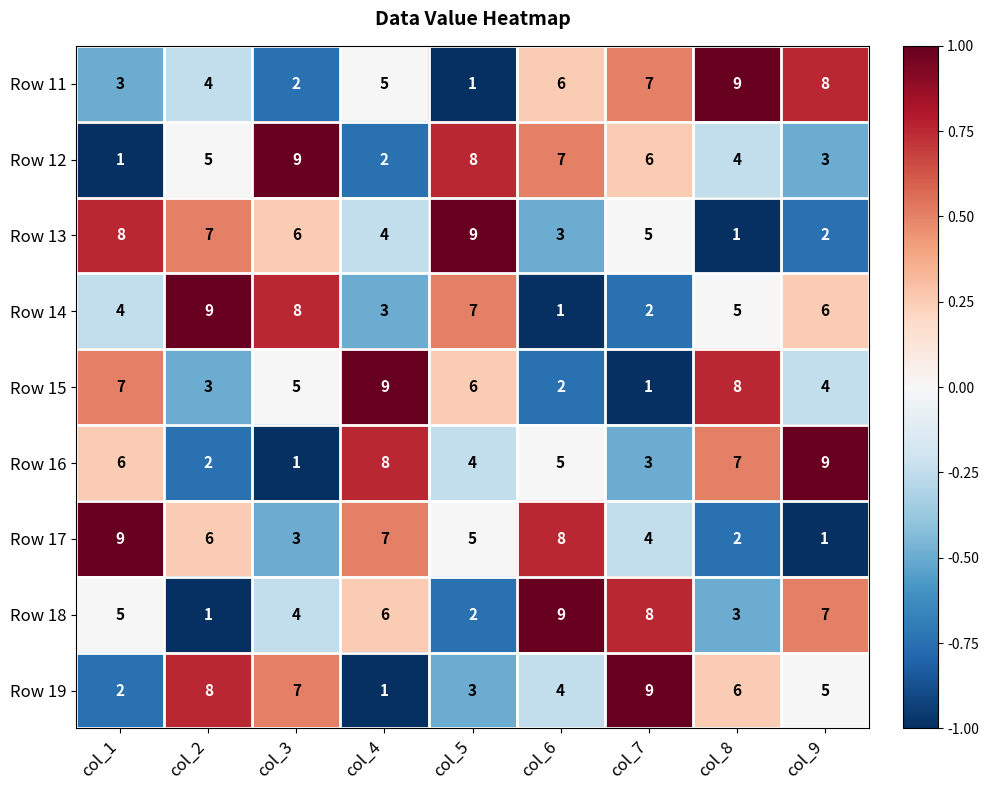

Is the value of Row 14 at col_9 greater than the value of Row 13 at col_6?

Yes